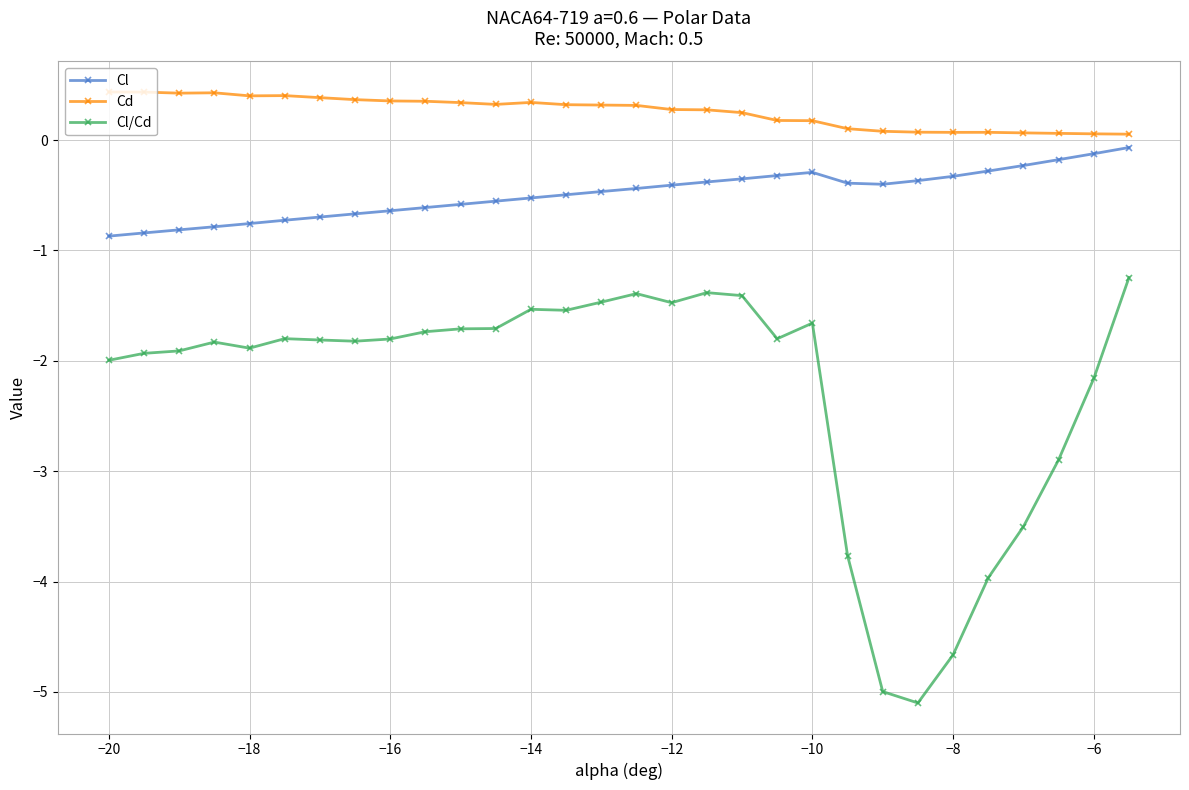

In Cl, how many points are lower than both neighbors (excluding endpoints)?

1